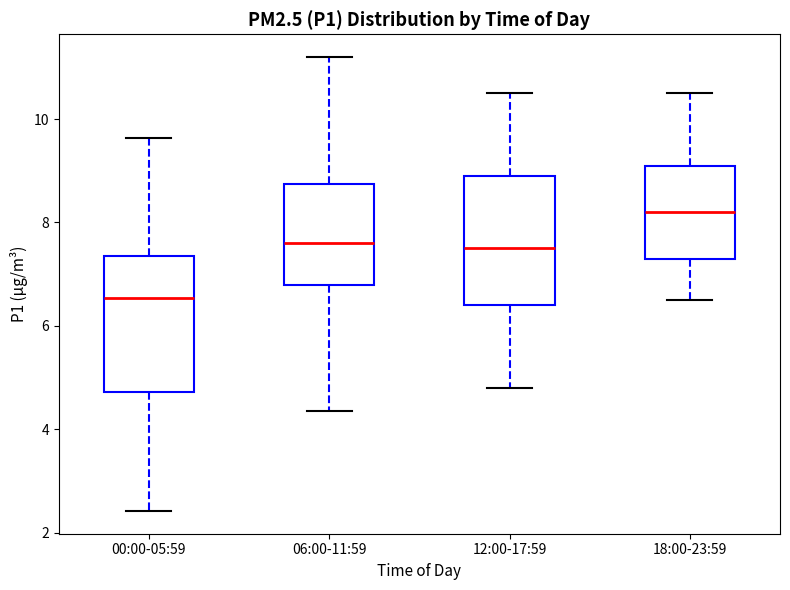

Which box has the lowest median line?

00:00-05:59